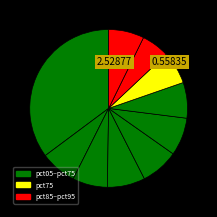

Rank the categories by value from highest to lowest.

pct05, pct55, pct45, pct35, pct15, pct65, pct95, pct25, pct75, pct85